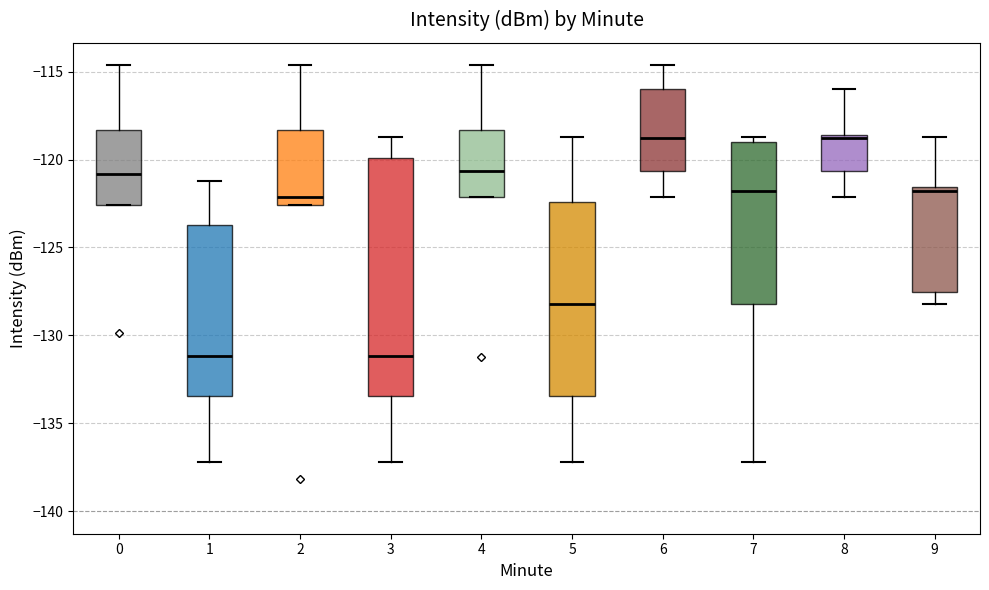

Reading left to right, read every box against the y-axis: the position of its median line, the range the box covers, and the ends of its whiskers. The values are not printed on the chart, so give them approximately, as read against the axis.

0: median -121.0, box -122.5 to -118.5, whiskers -122.5 to -114.5
1: median -131.0, box -133.5 to -123.5, whiskers -137.0 to -121.0
2: median -122.0, box -122.5 to -118.5, whiskers -122.5 to -114.5
3: median -131.0, box -133.5 to -120.0, whiskers -137.0 to -118.5
4: median -120.5, box -122.0 to -118.5, whiskers -122.0 to -114.5
5: median -128.0, box -133.5 to -122.5, whiskers -137.0 to -118.5
6: median -119.0, box -120.5 to -116.0, whiskers -122.0 to -114.5
7: median -122.0, box -128.0 to -119.0, whiskers -137.0 to -118.5
8: median -119.0, box -120.5 to -118.5, whiskers -122.0 to -116.0
9: median -122.0, box -127.5 to -121.5, whiskers -128.0 to -118.5